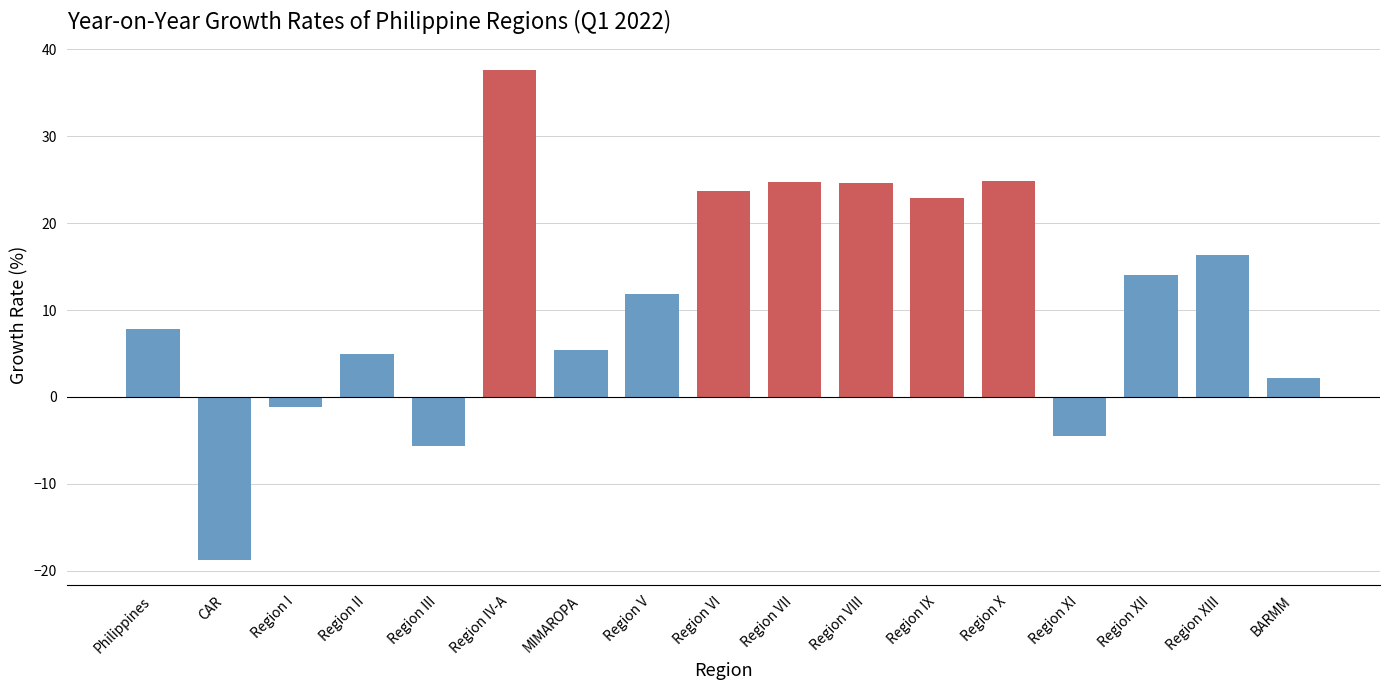

What is the smallest value displayed?

-18.8